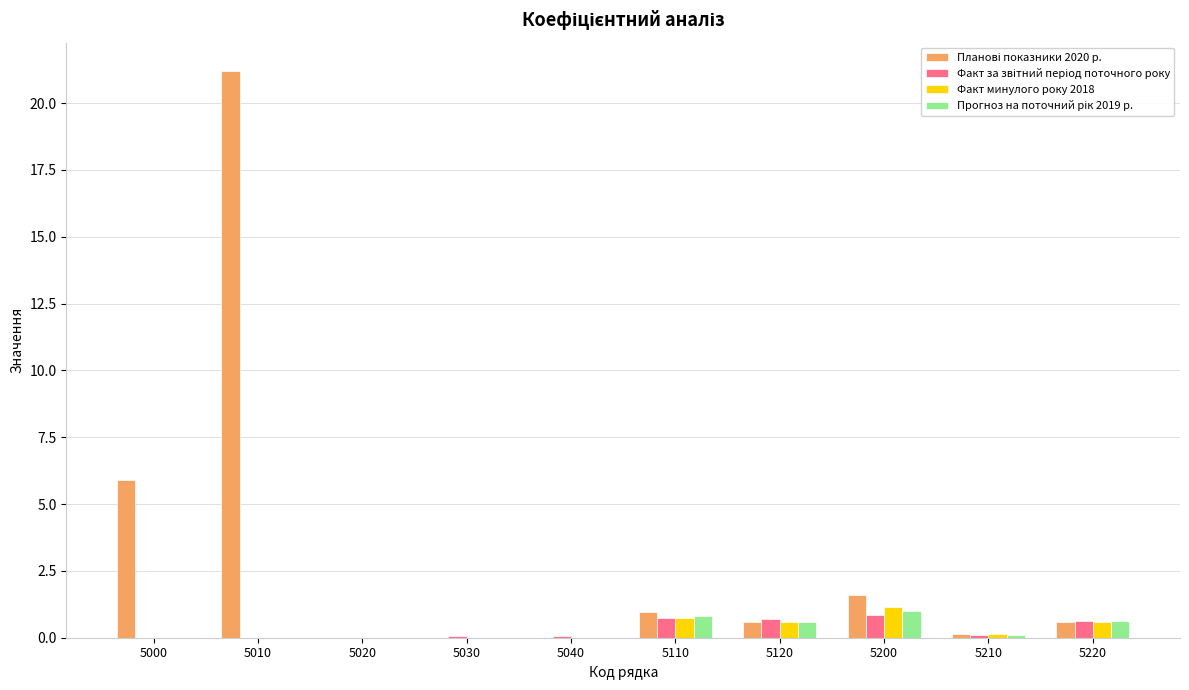

Which category has the highest value across all series?

5010